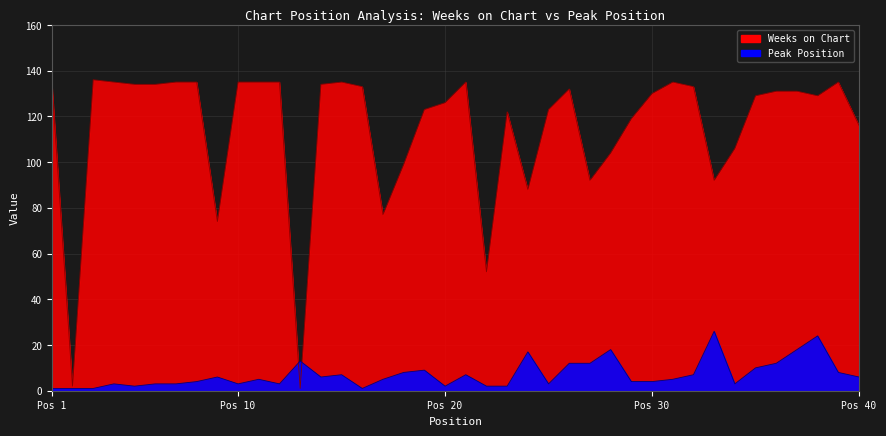

Does the chart display data point markers on the line(s)?

No